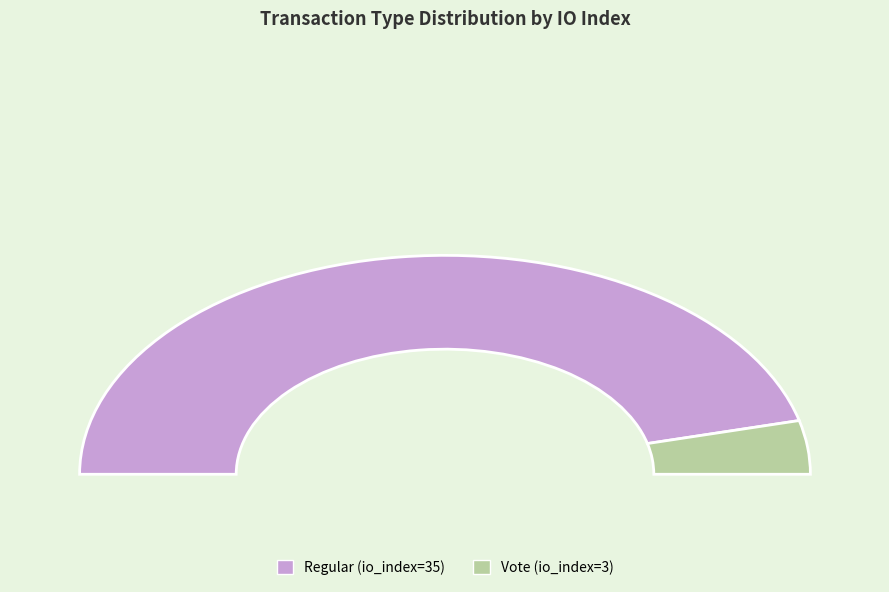

Between Vote (io_index=3) and Regular (io_index=35), which is larger?

Regular (io_index=35)